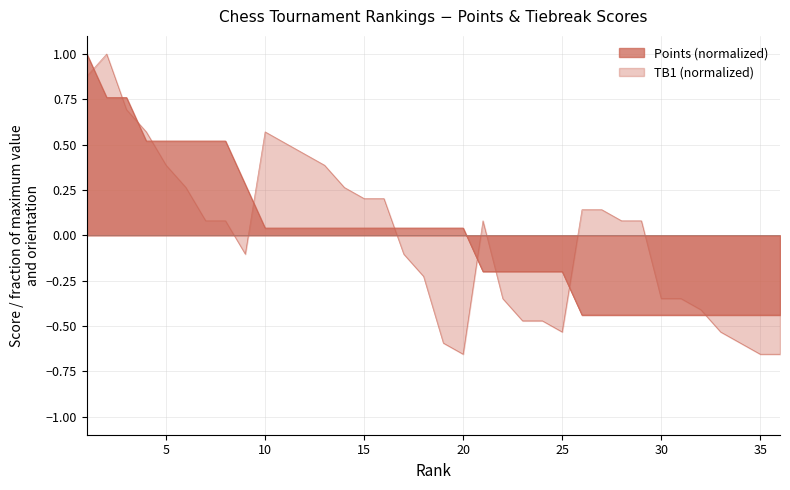

How many lines are shown in the chart?

2